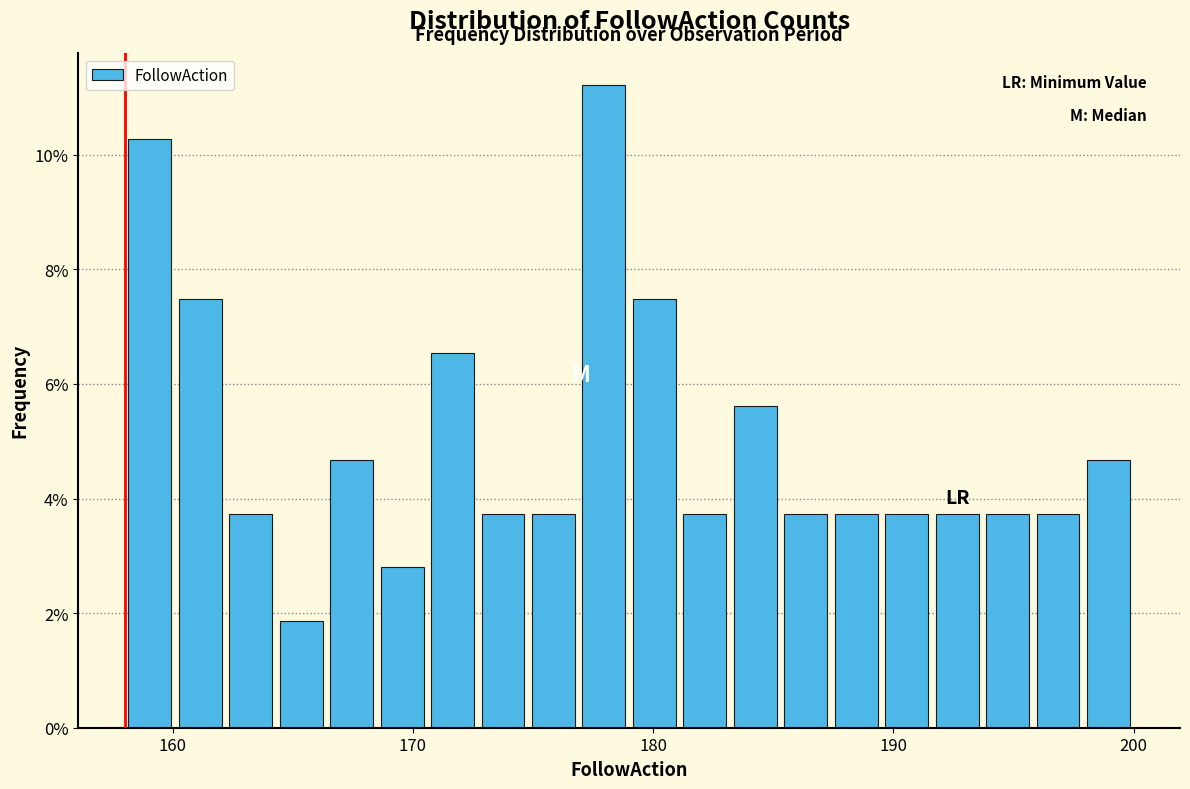

Around what value on the x-axis is the tallest bar? Give the approximate position of its centre, as read against the axis.

178